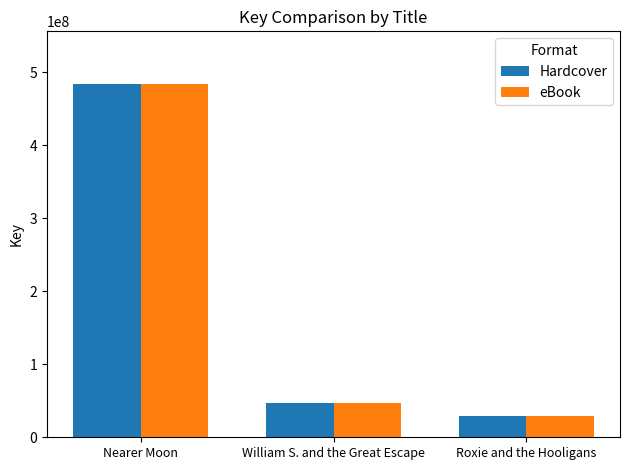

What is the approximate value of eBook at Nearer Moon?

483701792